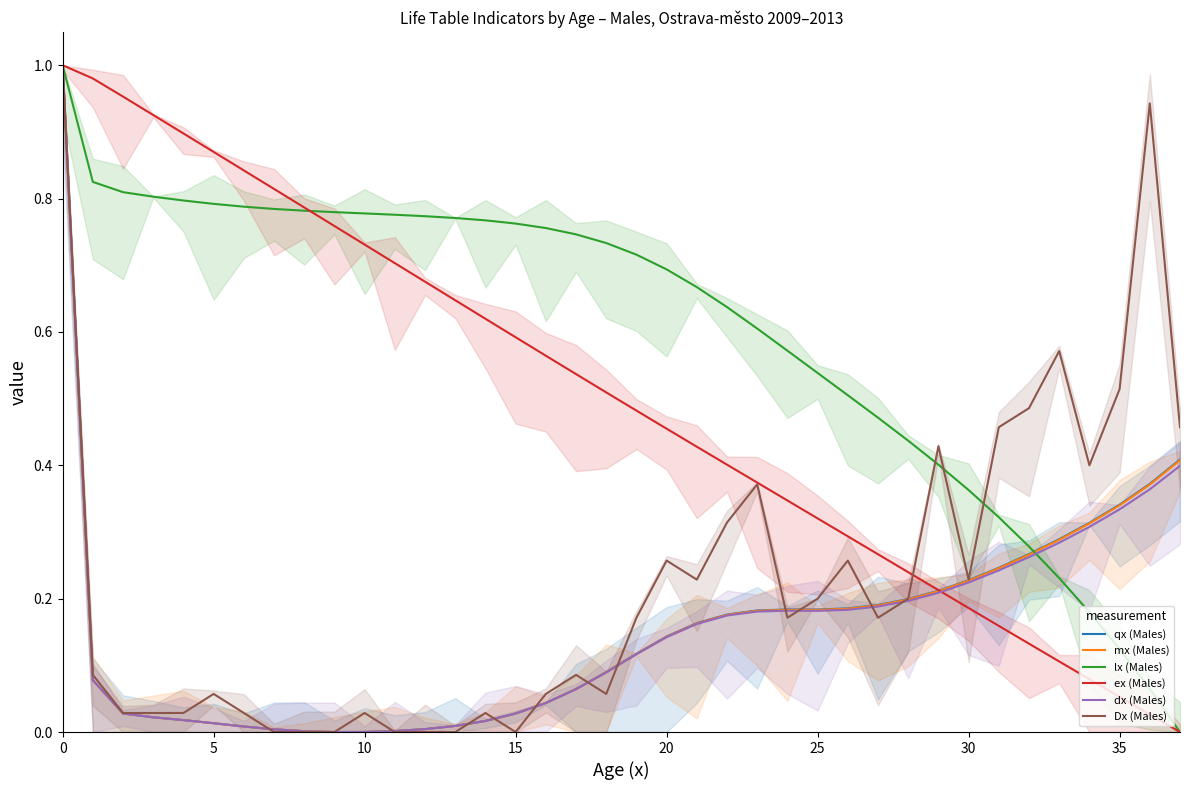

The ex (Males) series shows 0.5 at 23. True or false?

False